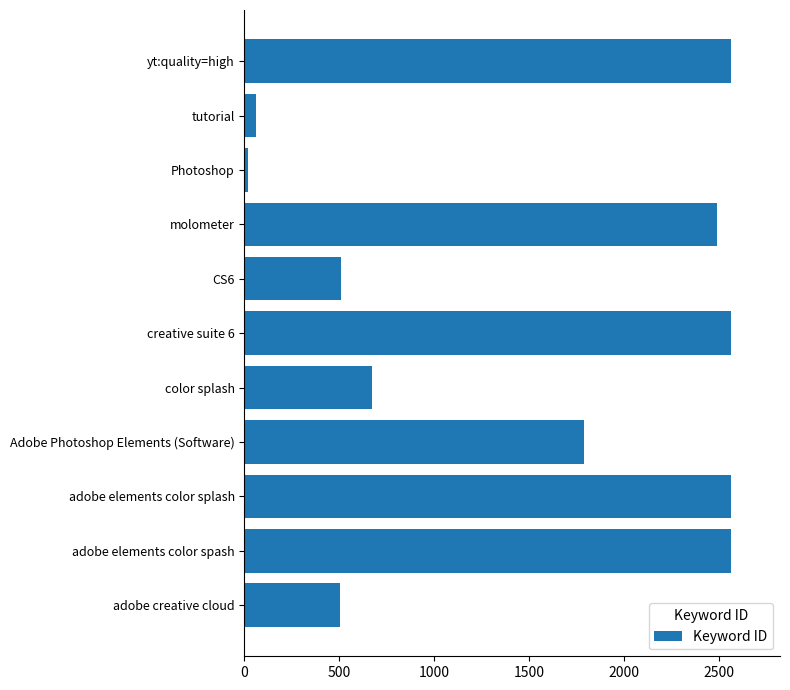

At which label is the value closest to 1292?

Adobe Photoshop Elements (Software)